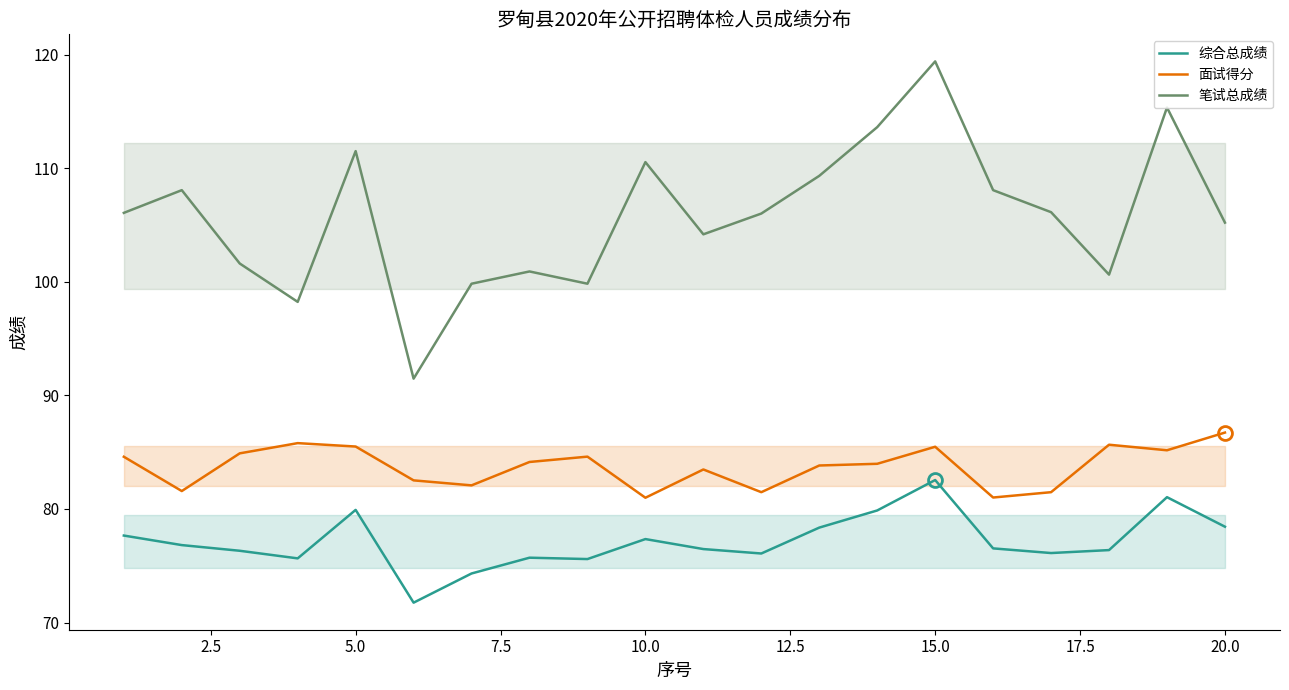

Reading left to right, transcribe all the data shown in this chart.

综合总成绩: 77.7	76.8	76.3	75.7	79.9	71.8	74.3	75.7	75.6	77.3	76.5	76.1	78.4	79.9	82.5	76.5	76.1	76.4	81.0	78.4
面试得分: 84.6	81.6	84.9	85.8	85.5	82.5	82.1	84.1	84.6	81.0	83.5	81.5	83.8	84.0	85.5	81.0	81.5	85.7	85.2	86.7
笔试总成绩: 106.1	108.1	101.6	98.2	111.5	91.5	99.8	100.9	99.8	110.5	104.2	106.0	109.3	113.6	119.4	108.1	106.1	100.6	115.4	105.2